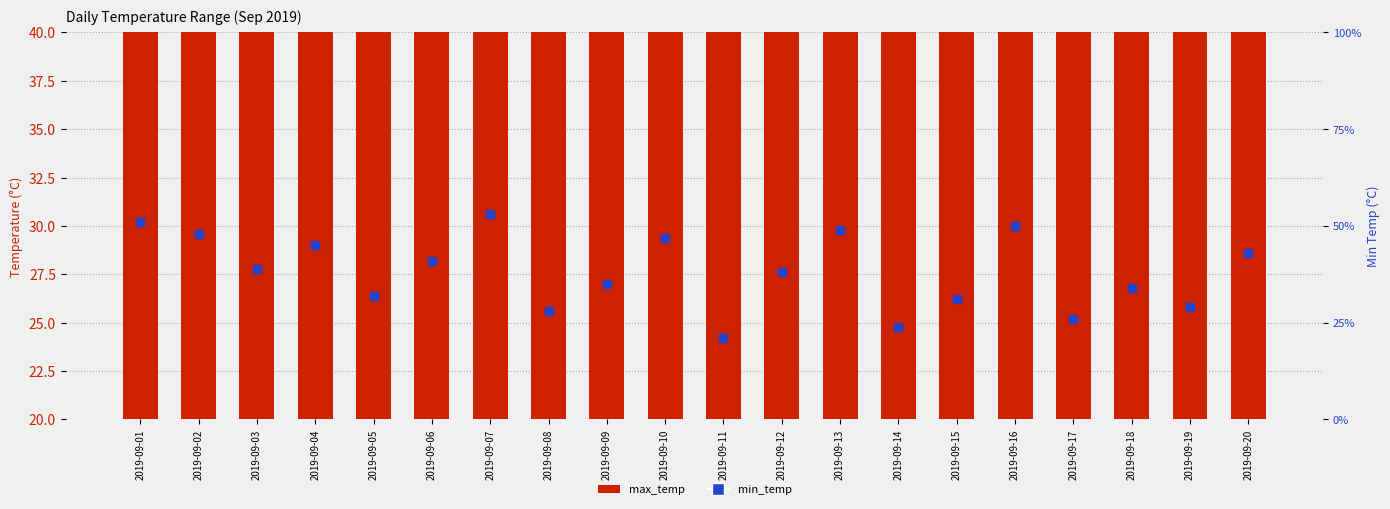

What is the total value across all series at 2019-09-04?

76.5